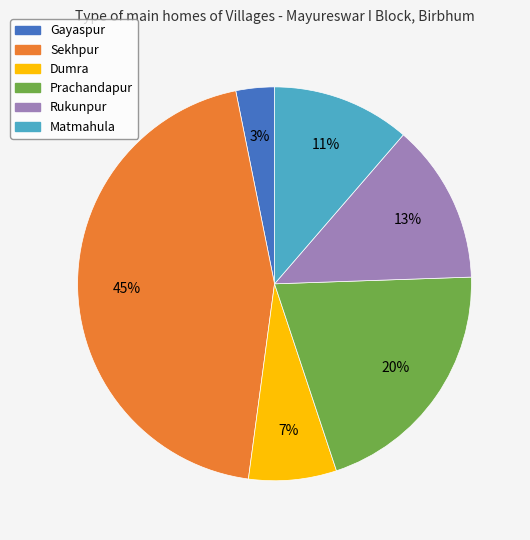

To the nearest percent, what is the difference between the largest and smallest slice percentages?

42%